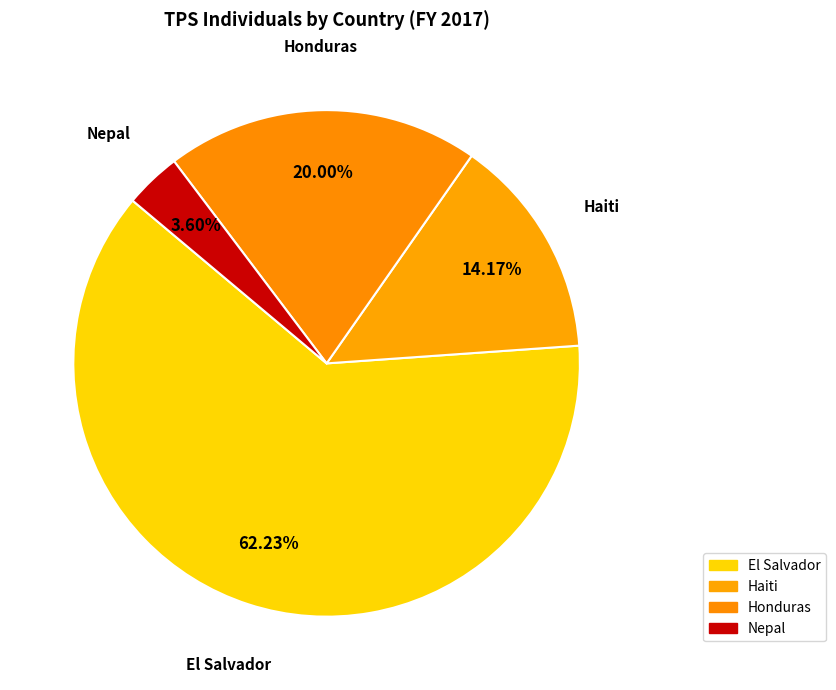

What is the majority slice?

El Salvador